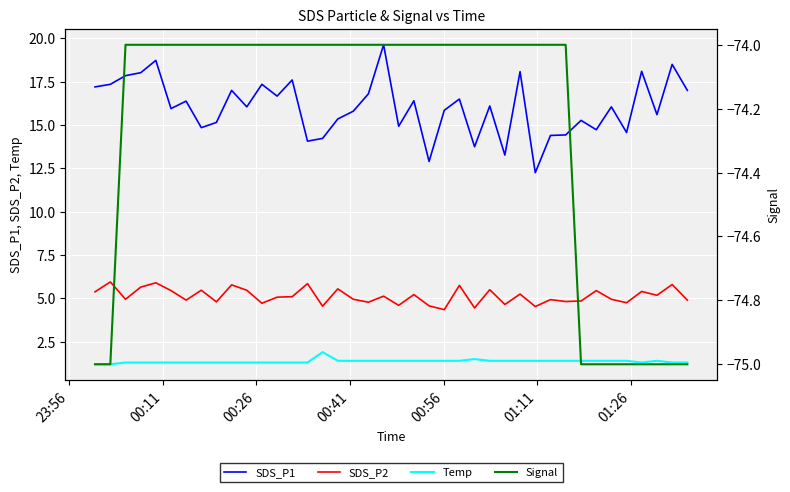

True or false: SDS_P2 and Temp intersect in this chart.

False